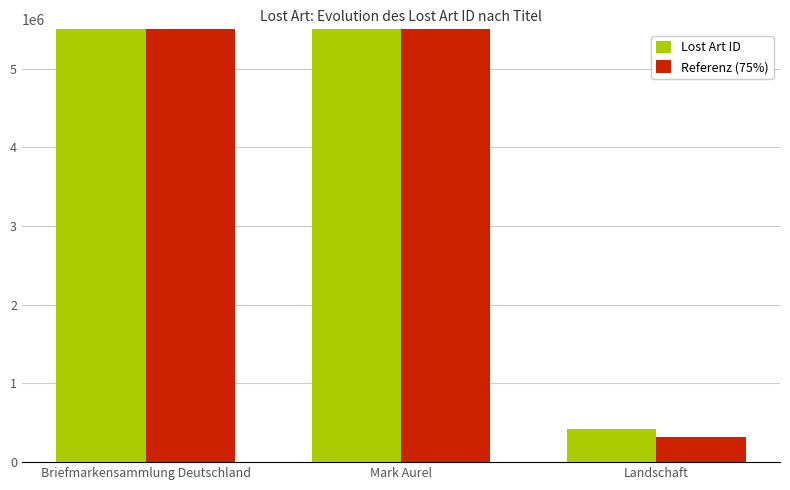

Are the bars horizontal?

No